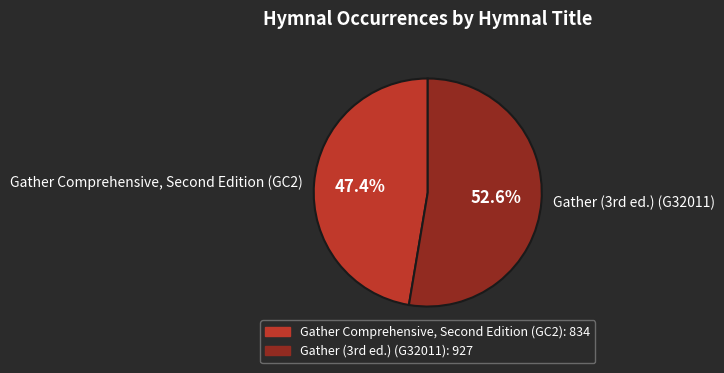

To the nearest percent, what is the difference between the largest and smallest slice percentages?

5%